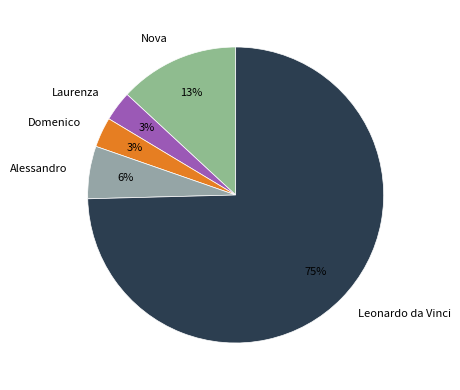

What percentage is the Alessandro slice, to the nearest percent?

6%